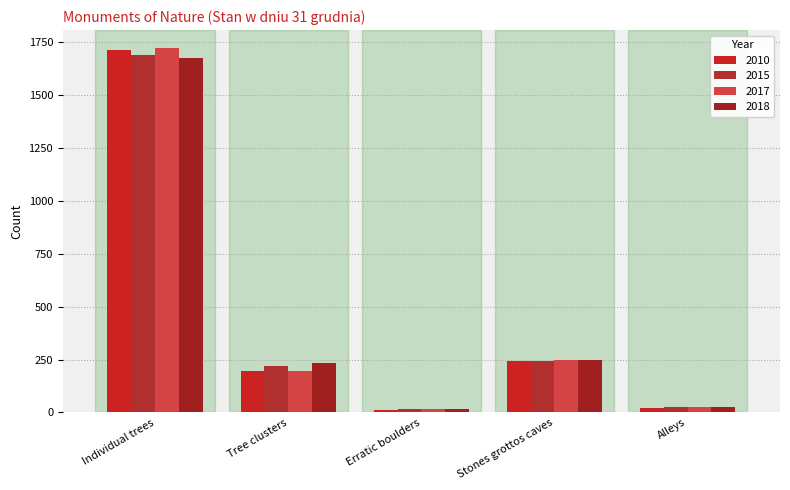

What is the label of the 2nd bar from the left?

Tree clusters